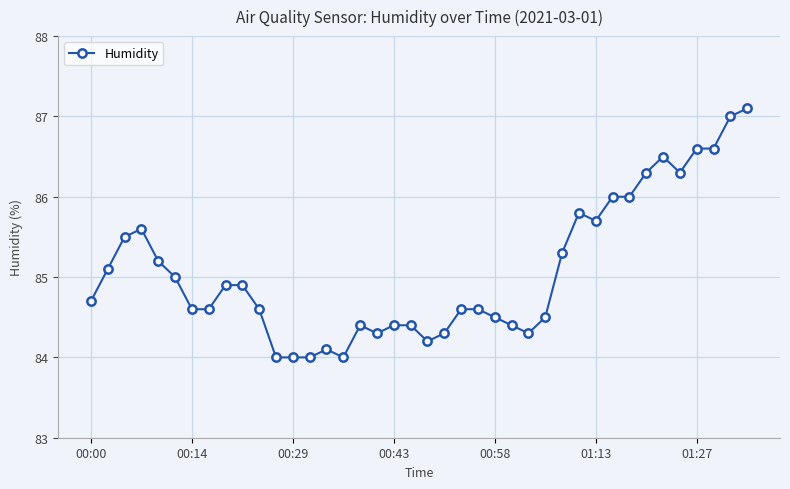

What is the value of the 27th point from the left?

84.3